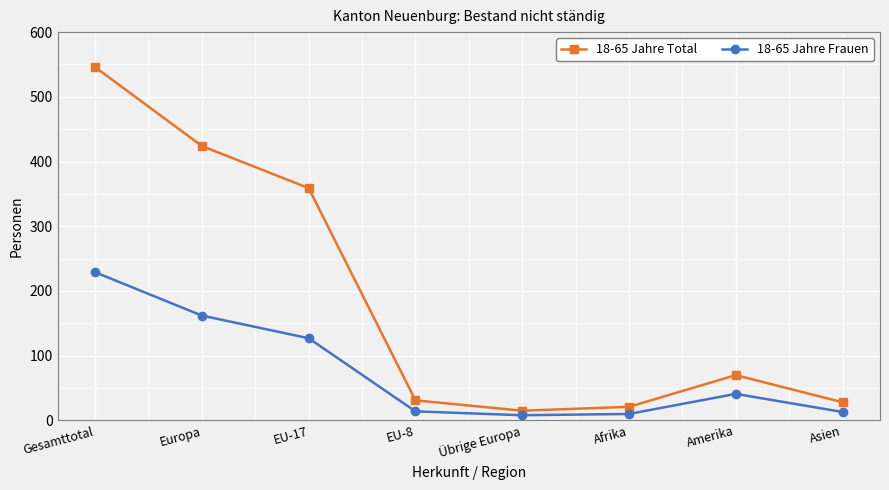

What is the sum of the 18-65 Jahre Total values at Übrige Europa and EU-17?

374